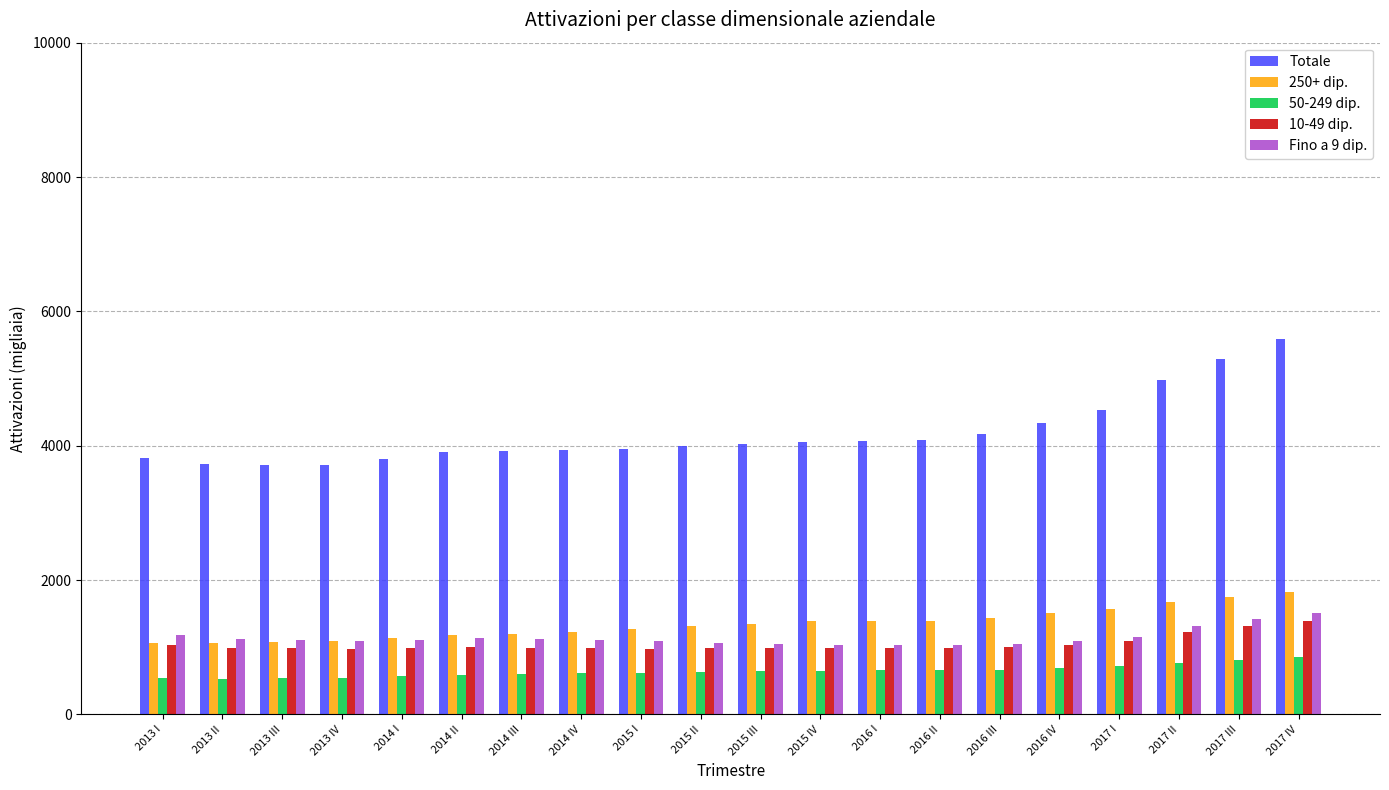

Rank the series at 2017 IV from highest to lowest value.

Totale, 250+ dip., Fino a 9 dip., 10-49 dip., 50-249 dip.